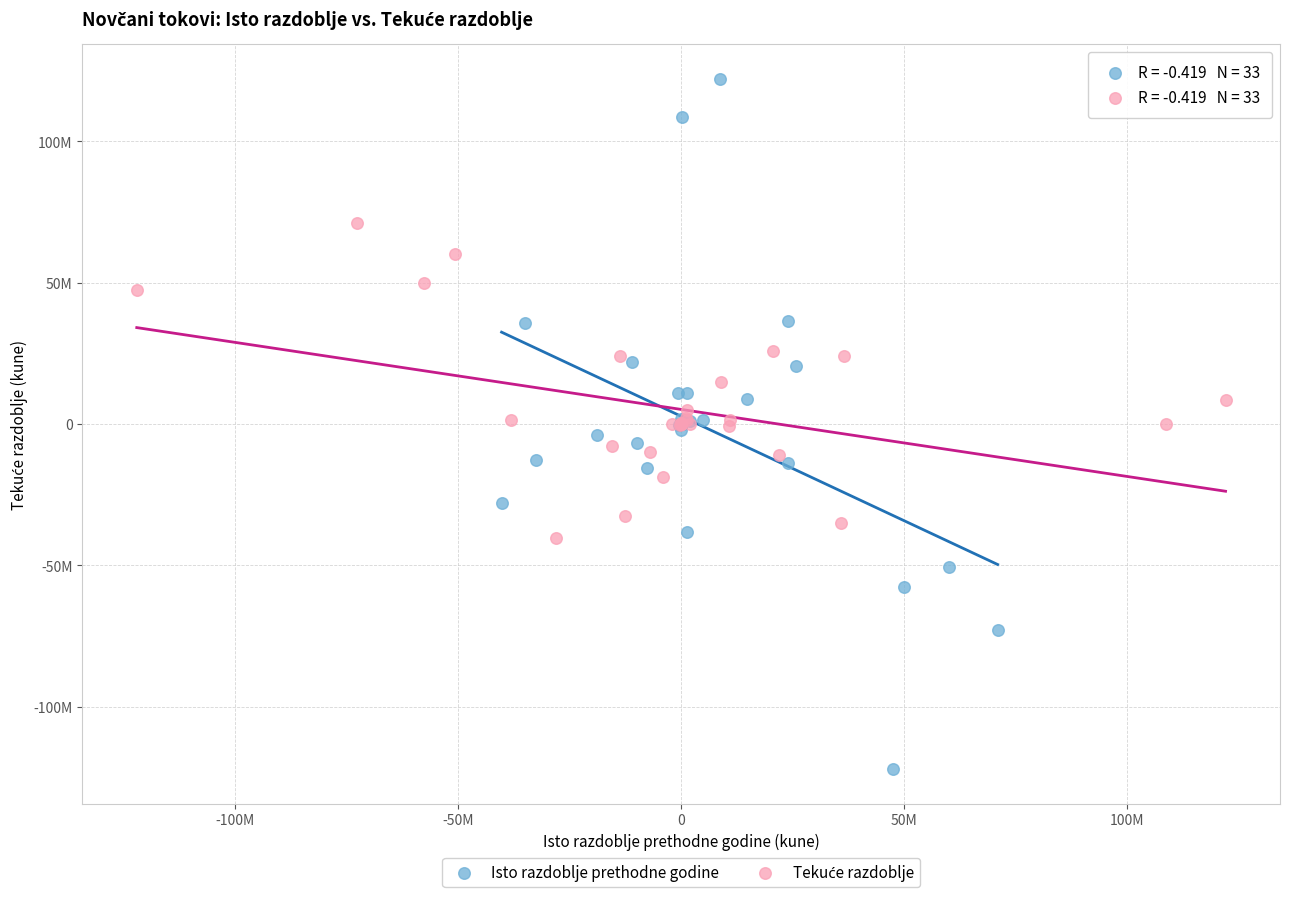

Which series contains the lowest Y value?

Isto razdoblje prethodne godine